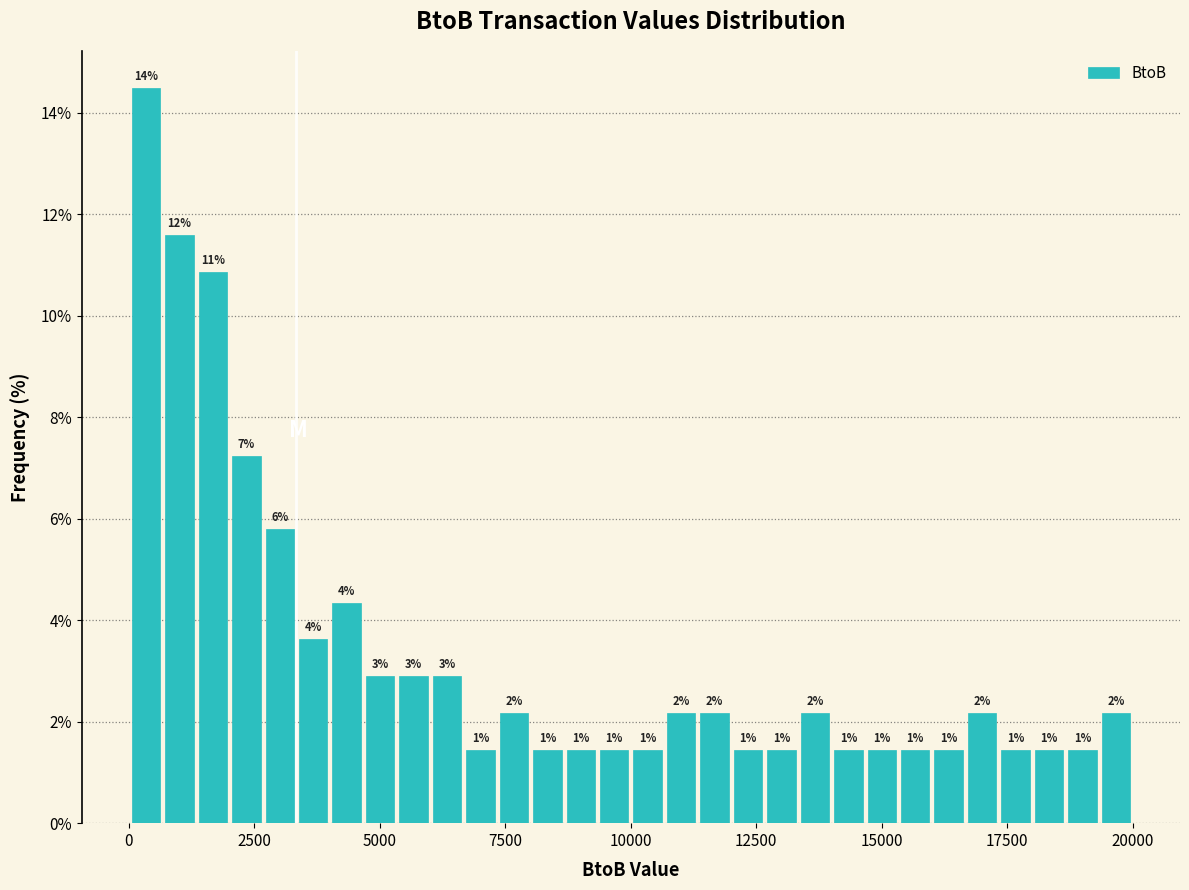

Read against the x-axis, roughly where is the centre of the tallest bar?

500